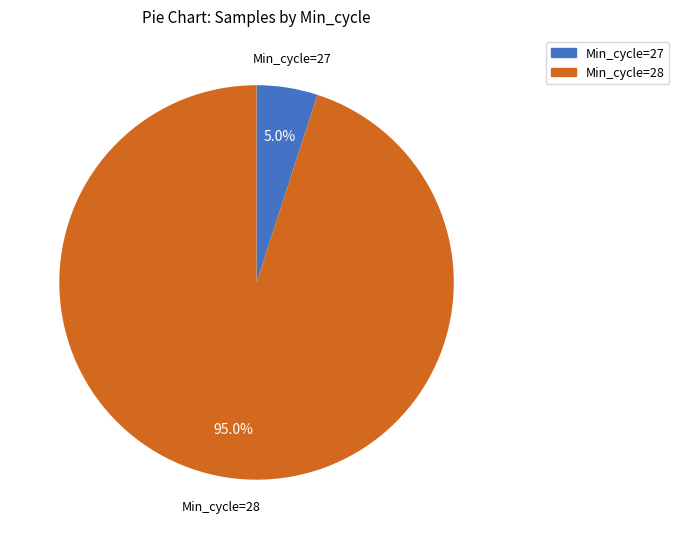

Does any single category account for the majority?

Yes